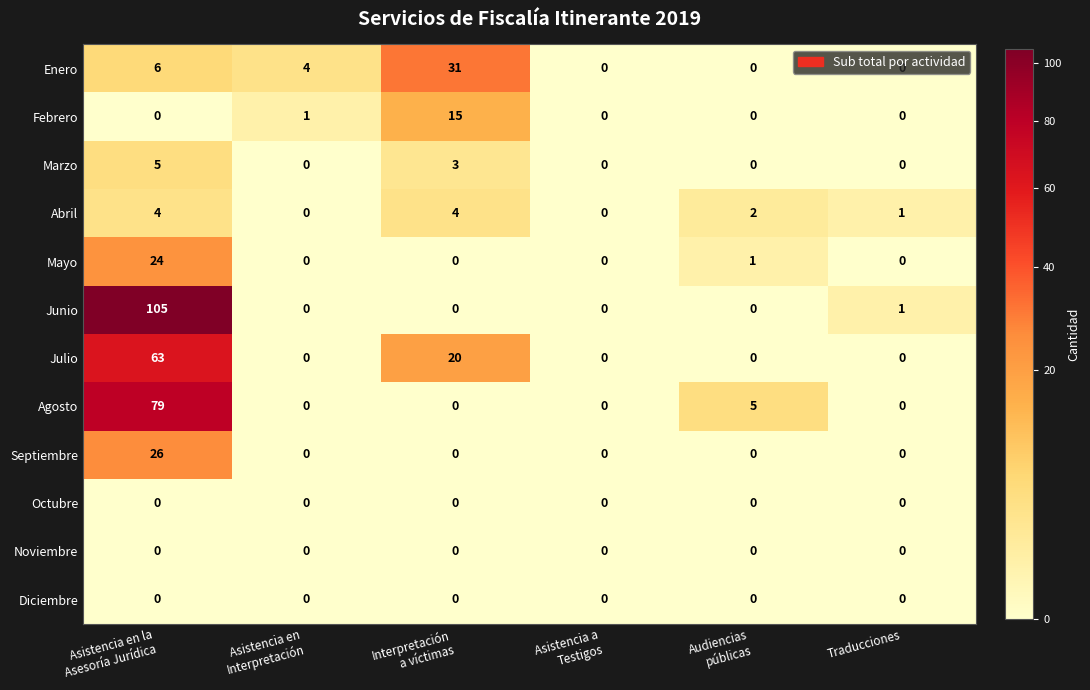

Is it true that Julio equals 0 at Traducciones?

True